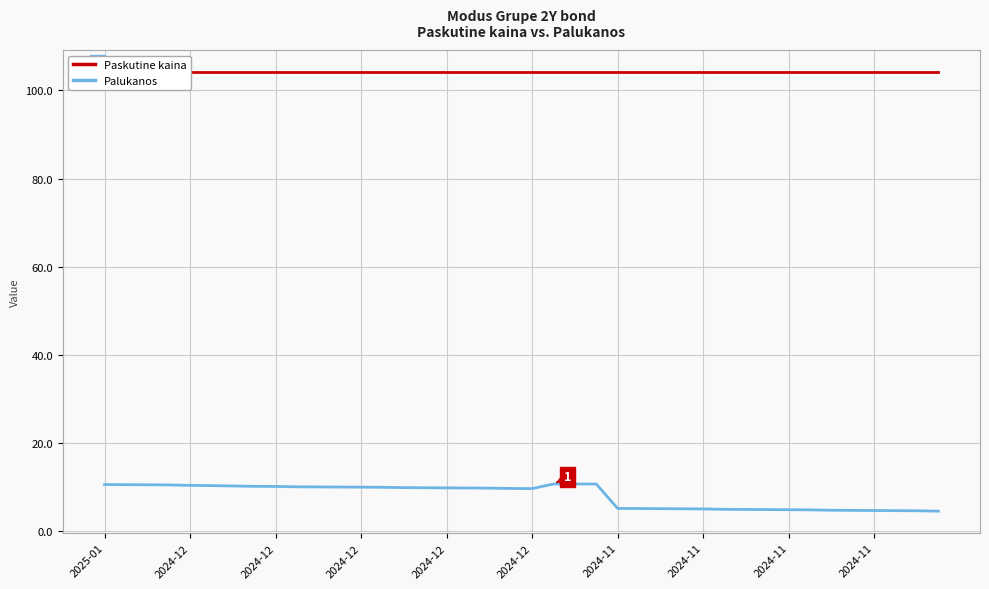

True or false: Palukanos has a value of 4.2 at 23.

False